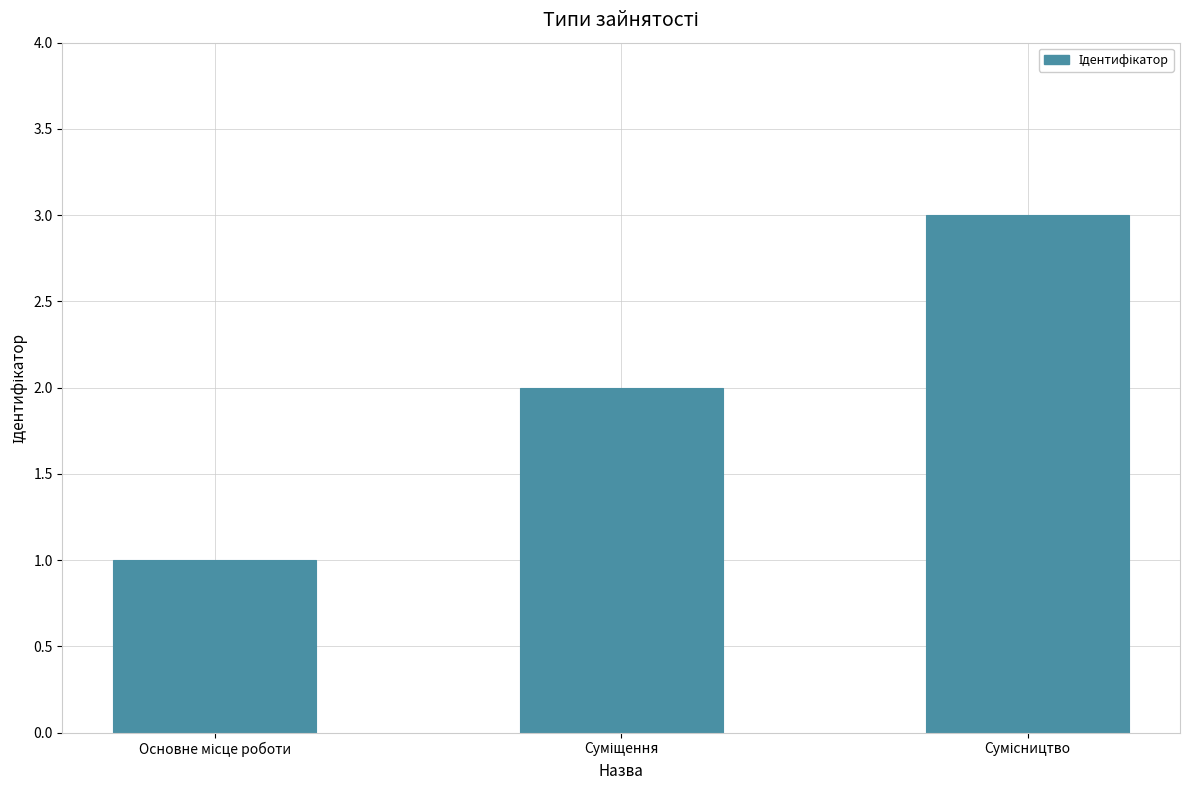

What is the greatest value displayed?

3